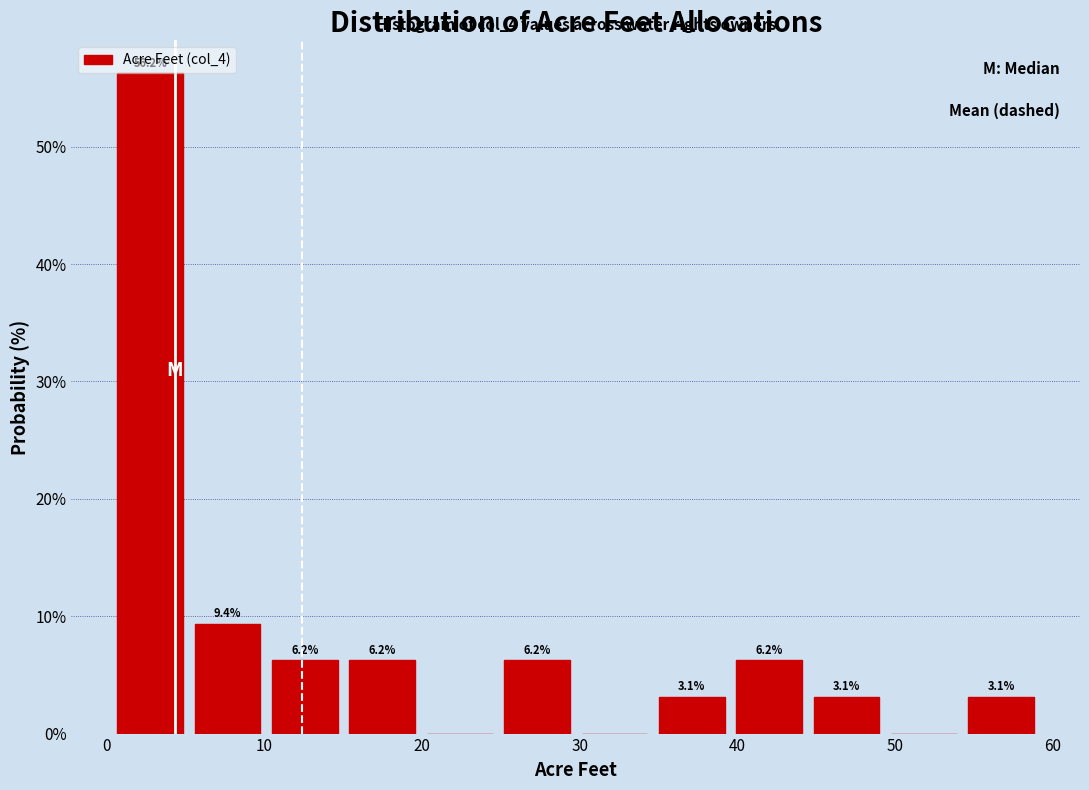

Over which range of the x-axis is the bar tallest?

0 to 5